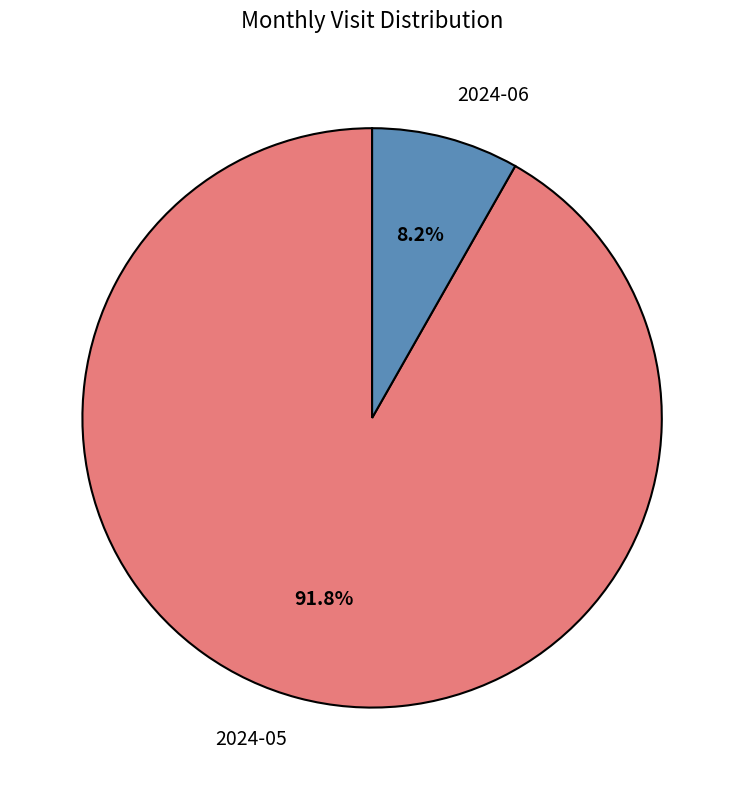

To the nearest percent, what is the difference between the largest and smallest slice percentages?

84%